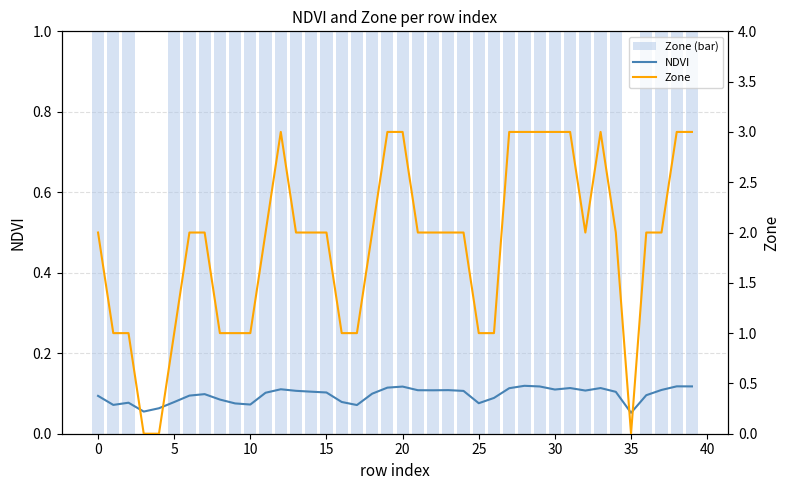

The NDVI series shows 0.2 at 32. True or false?

False